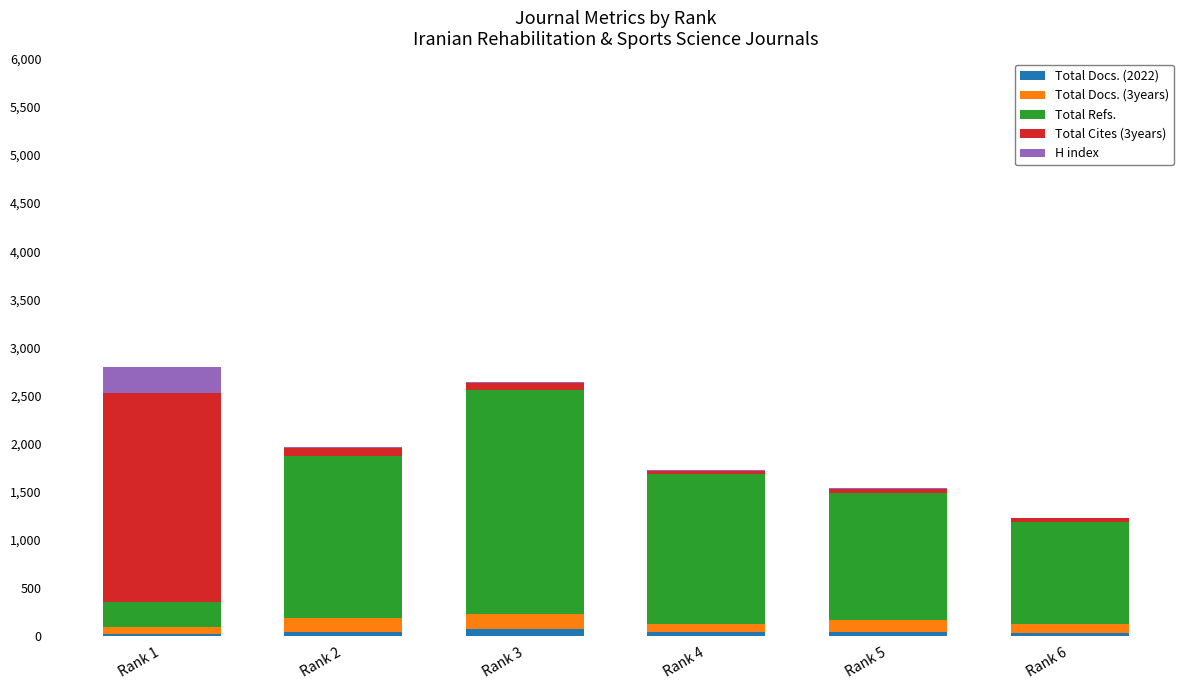

What is the sum of all Total Docs. (2022) values?

264